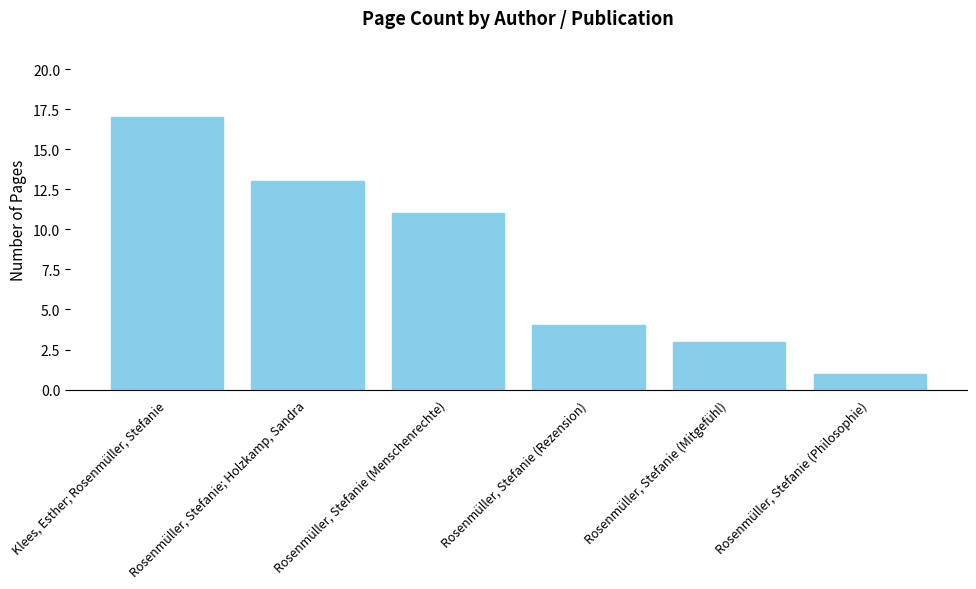

Does the chart contain any negative values?

No